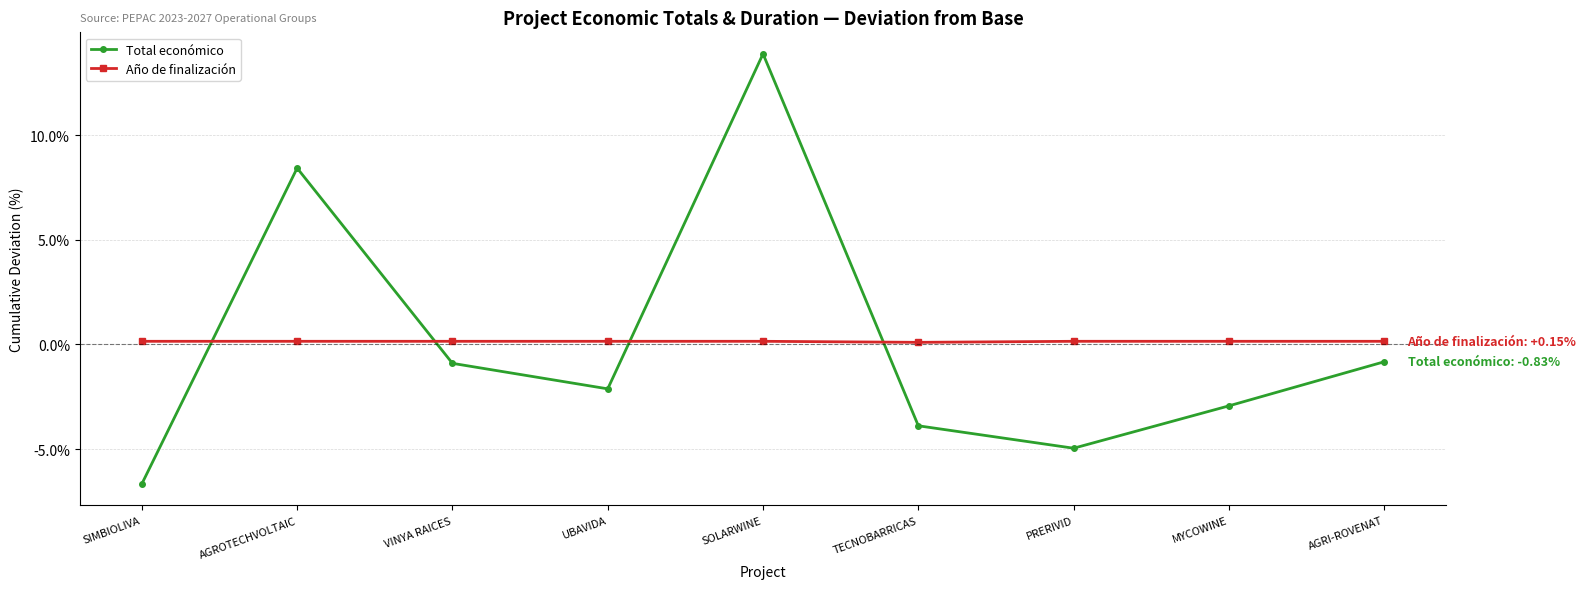

How many intersections are there between Año de finalización and Total económico?

4